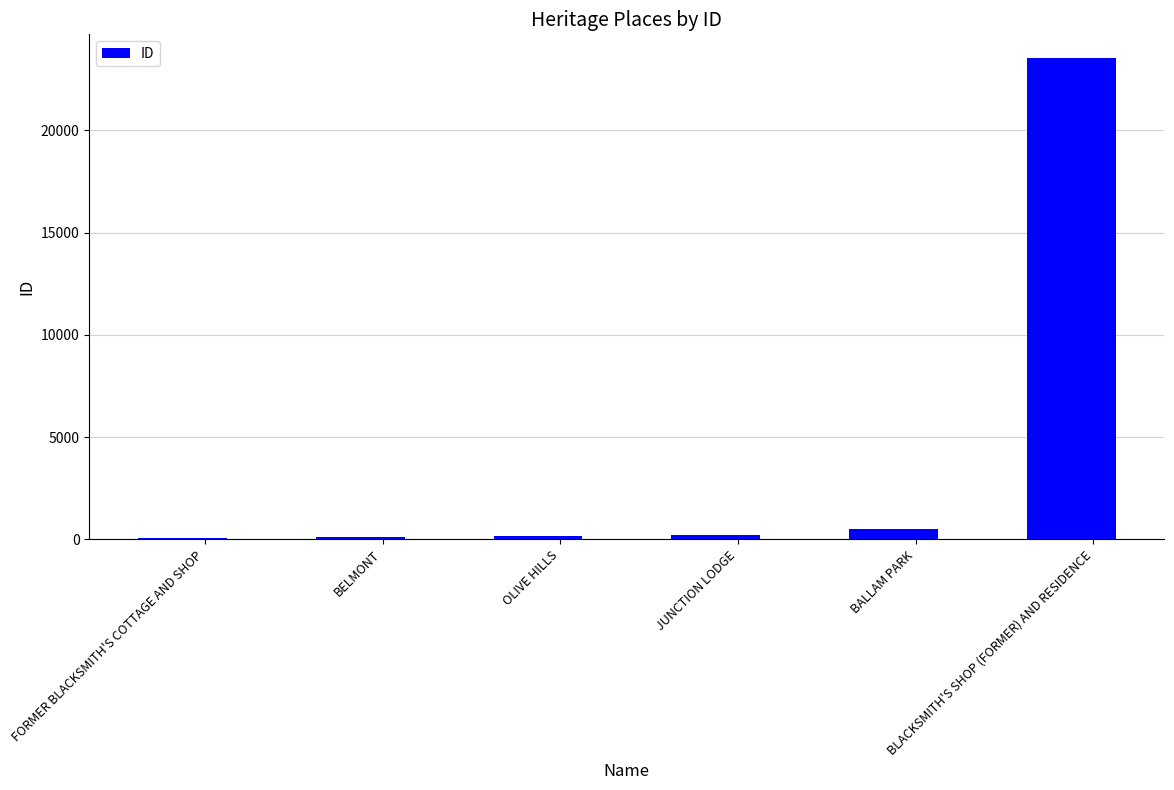

What is the ratio of the value at JUNCTION LODGE to the value at OLIVE HILLS?

1.2